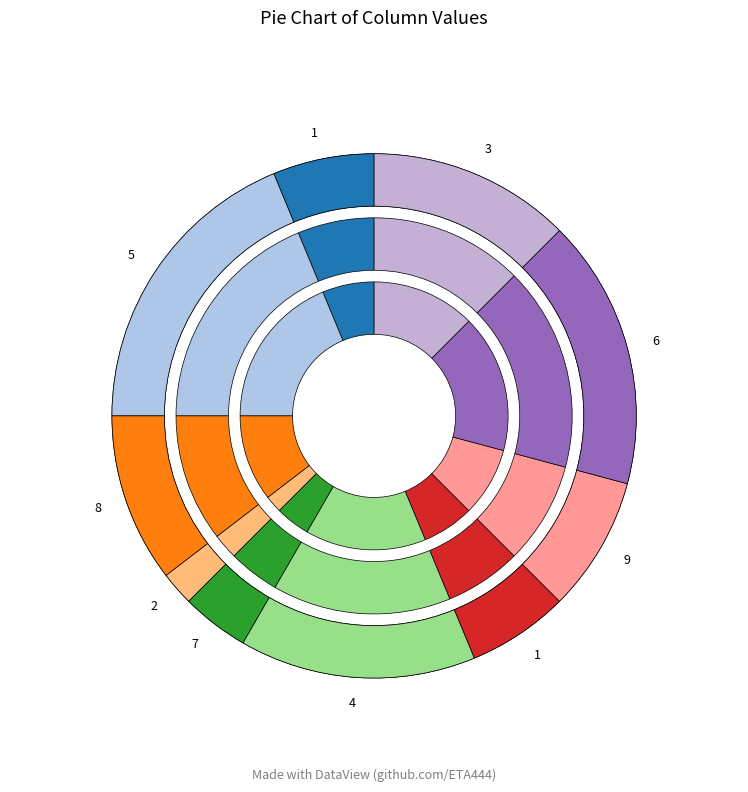

Is it true that 3 is 1% of the pie?

False